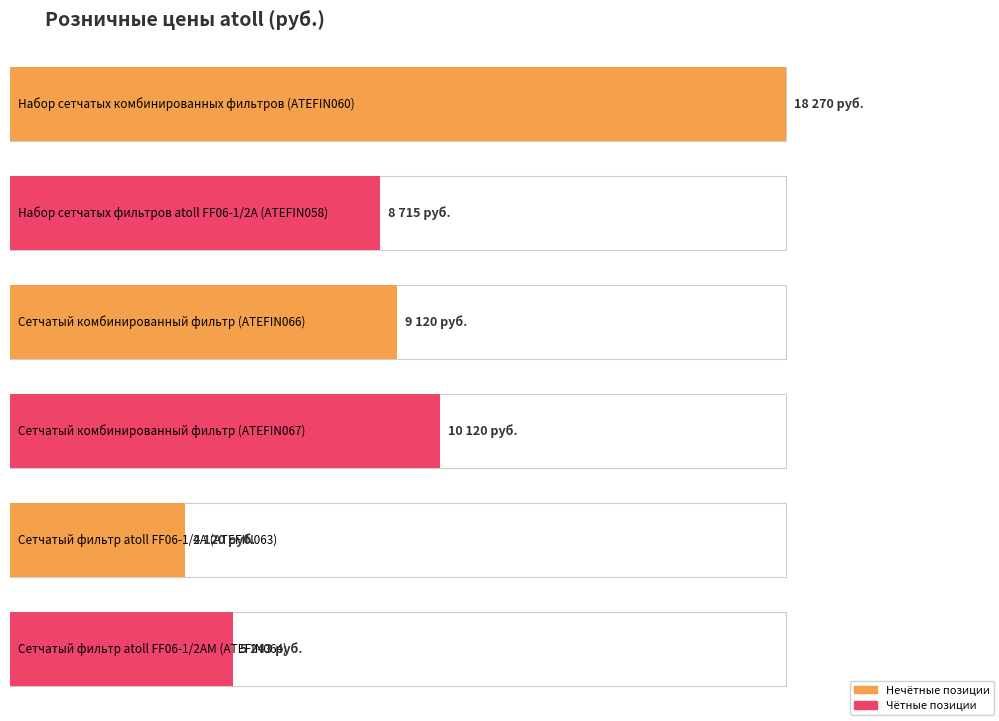

Reading right to left, transcribe all the data shown in this chart.

5243	4120	10120	9120	8715	18270